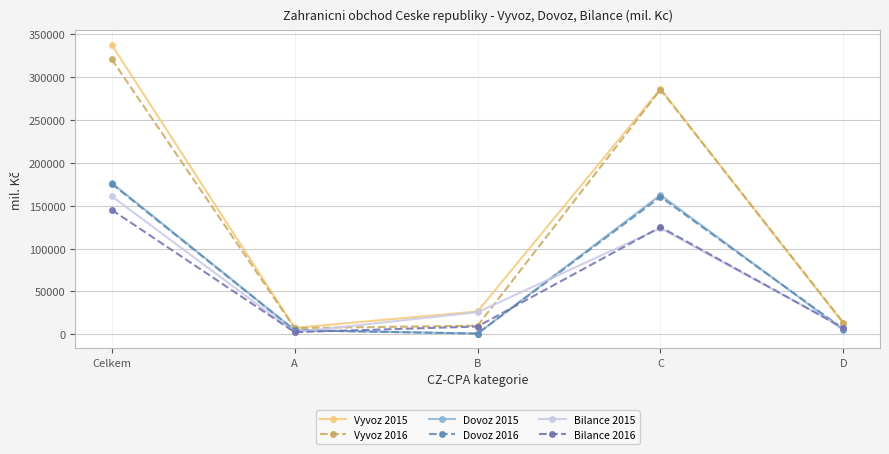

How many lines are shown in the chart?

6